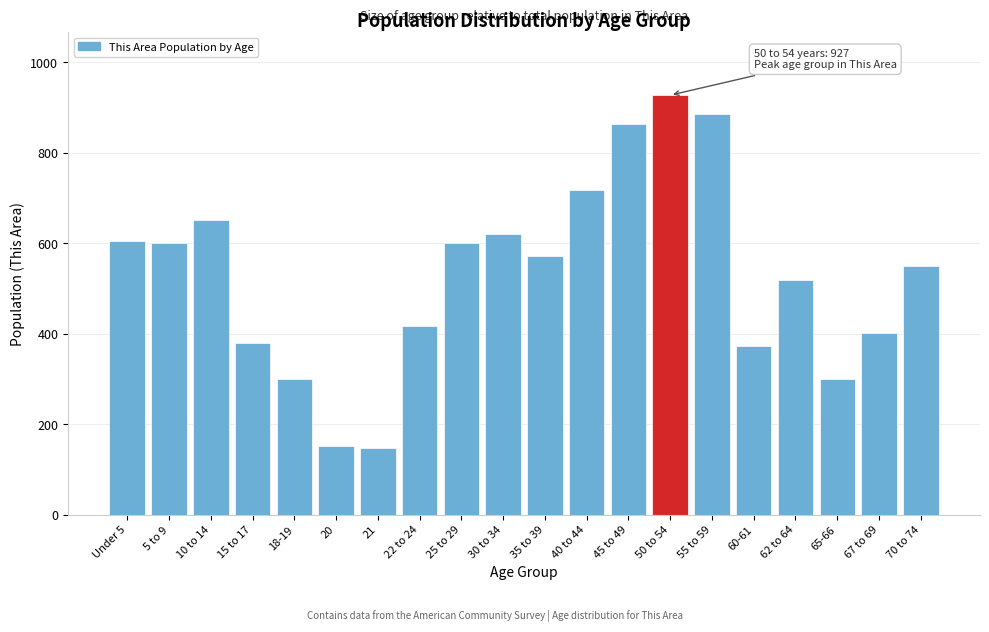

The value at 62 to 64 is 227. True or false?

False